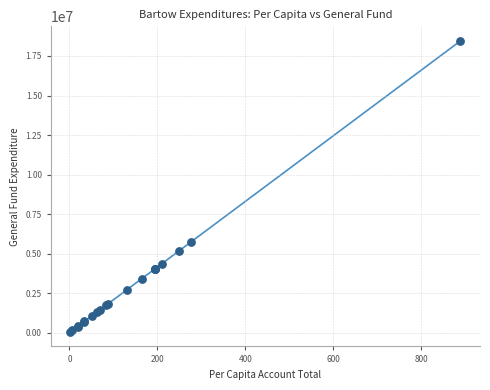

What Y value in the scatter plot is closest to 9252074?

5741596